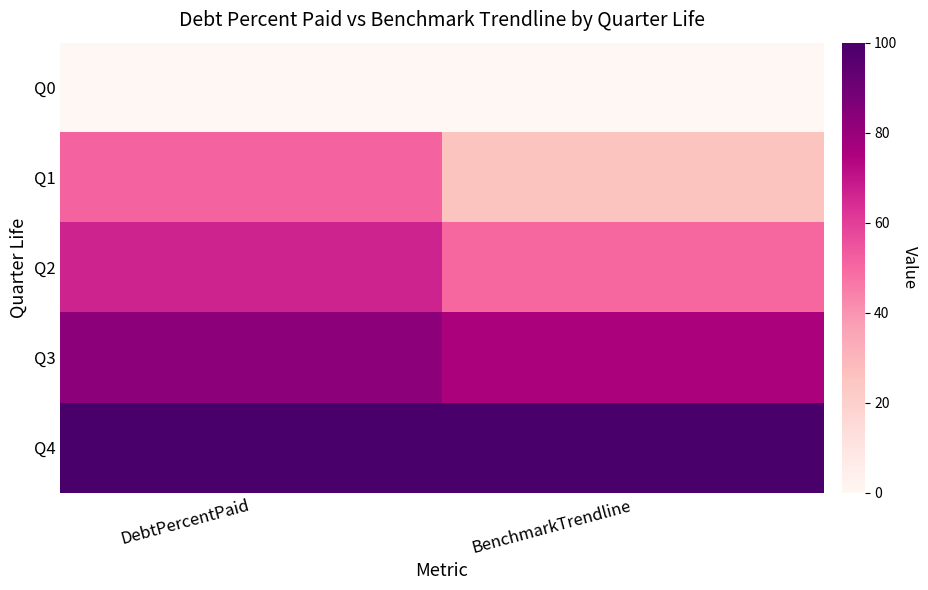

Which series changed the most between DebtPercentPaid and BenchmarkTrendline?

Q1